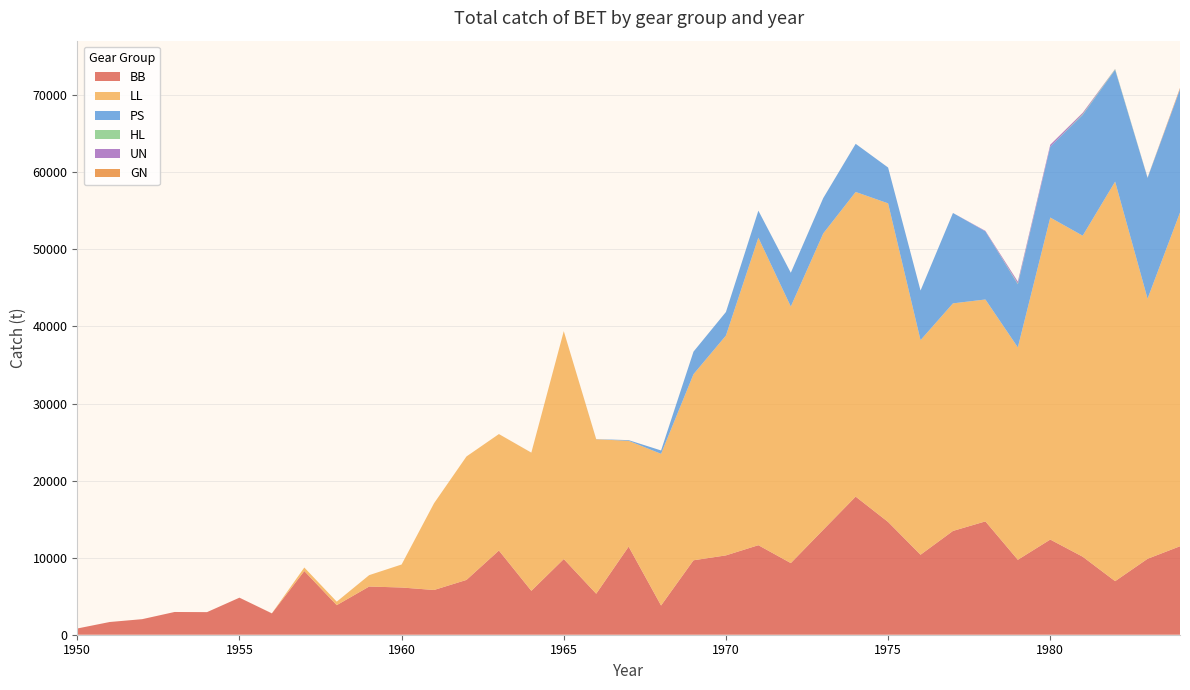

Reading left to right, what are all the values shown in this chart?

BB: 1950=808.0	1951=1651.0	1952=2018.0	1953=2951.0	1954=2932.0	1955=4808.0	1956=2769.0	1957=8266.0	1958=3837.0	1959=6254.0	1960=6127.0	1961=5805.0	1962=7112.0	1963=10927.0	1964=5698.0	1965=9822.0	1966=5320.0	1967=11434.0	1968=3792.0	1969=9660.0	1970=10296.0	1971=11617.0	1972=9296.0	1973=13620.0	1974=17922.0	1975=14632.0	1976=10380.0	1977=13469.0	1978=14708.0	1979=9725.0	1980=12349.5	1981=10124.0	1982=6950.0	1983=9853.0	1984=11480.4
LL: 1950=0.0	1951=0.0	1952=0.0	1953=0.0	1954=0.0	1955=0.0	1956=10.0	1957=454.0	1958=453.0	1959=1478.0	1960=2985.8	1961=11255.3	1962=16019.8	1963=15111.7	1964=17927.6	1965=29571.7	1966=20045.9	1967=13726.1	1968=19683.3	1969=24149.4	1970=28525.9	1971=39904.3	1972=33292.9	1973=38452.9	1974=39534.6	1975=41347.0	1976=27847.0	1977=29531.0	1978=28796.0	1979=27560.0	1980=41787.3	1981=41658.0	1982=51851.0	1983=33757.0	1984=43303.4
PS: 1950=0.0	1951=0.0	1952=0.0	1953=0.0	1954=0.0	1955=0.0	1956=0.0	1957=0.0	1958=0.0	1959=0.0	1960=0.0	1961=0.0	1962=0.0	1963=0.0	1964=5.4	1965=0.0	1966=20.0	1967=92.0	1968=436.0	1969=2926.0	1970=3058.0	1971=3508.0	1972=4383.0	1973=4589.0	1974=6246.0	1975=4648.0	1976=6441.0	1977=11730.0	1978=8837.0	1979=8199.0	1980=9204.0	1981=15676.0	1982=14511.7	1983=15661.2	1984=15947.2
HL: 1950=0.0	1951=0.0	1952=0.0	1953=0.0	1954=0.0	1955=0.0	1956=0.0	1957=0.0	1958=0.0	1959=0.0	1960=0.0	1961=0.0	1962=0.0	1963=0.0	1964=0.0	1965=0.0	1966=0.0	1967=0.0	1968=0.0	1969=0.0	1970=0.0	1971=0.0	1972=0.0	1973=0.0	1974=0.0	1975=0.0	1976=0.0	1977=0.0	1978=0.0	1979=98.0	1980=1.1	1981=88.0	1982=79.0	1983=31.0	1984=39.2
UN: 1950=0.0	1951=0.0	1952=0.0	1953=0.0	1954=0.0	1955=0.0	1956=0.0	1957=0.0	1958=0.0	1959=0.0	1960=0.0	1961=0.0	1962=0.0	1963=0.0	1964=0.0	1965=0.0	1966=0.0	1967=0.0	1968=0.0	1969=0.0	1970=0.0	1971=0.0	1972=0.0	1973=0.0	1974=0.0	1975=0.0	1976=0.0	1977=0.0	1978=68.0	1979=240.0	1980=246.0	1981=173.0	1982=24.0	1983=27.0	1984=72.0
GN: 1950=0.0	1951=0.0	1952=0.0	1953=0.0	1954=0.0	1955=0.0	1956=0.0	1957=0.0	1958=0.0	1959=0.0	1960=0.0	1961=0.0	1962=0.0	1963=0.0	1964=0.0	1965=0.0	1966=0.0	1967=0.0	1968=0.0	1969=0.0	1970=0.0	1971=0.0	1972=0.0	1973=0.0	1974=0.0	1975=0.0	1976=0.0	1977=0.0	1978=0.0	1979=0.0	1980=0.0	1981=8.0	1982=2.0	1983=0.0	1984=111.0